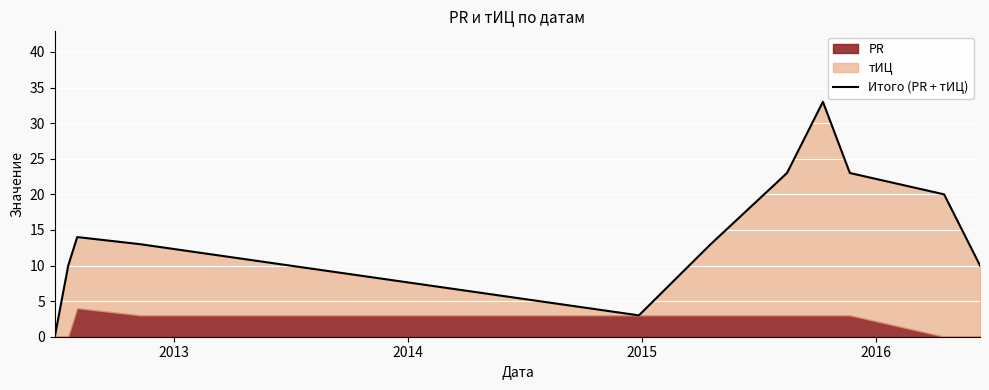

How many values are below 13?

4